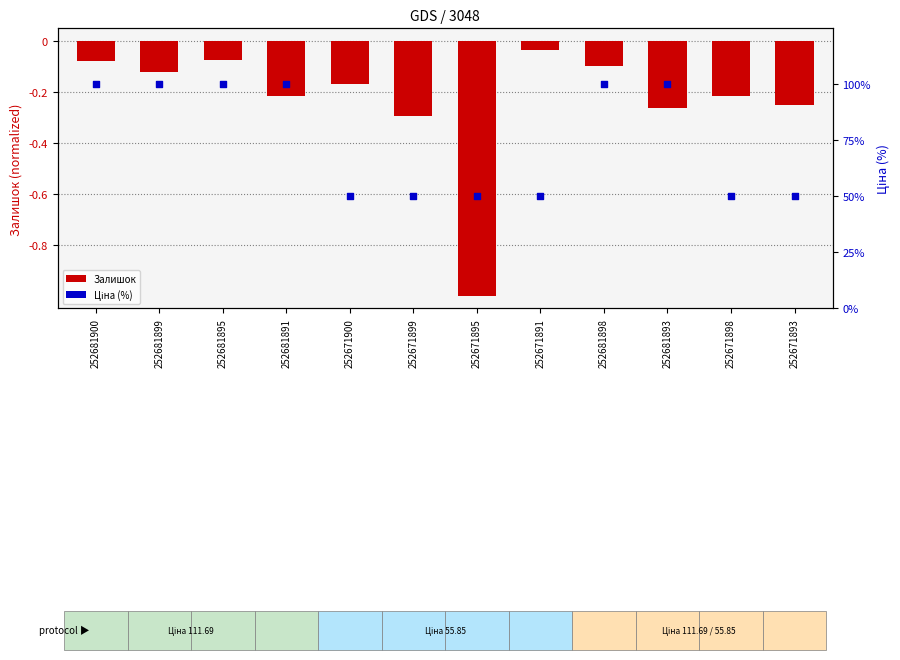

At how many categories does at least one series exceed 38?

12